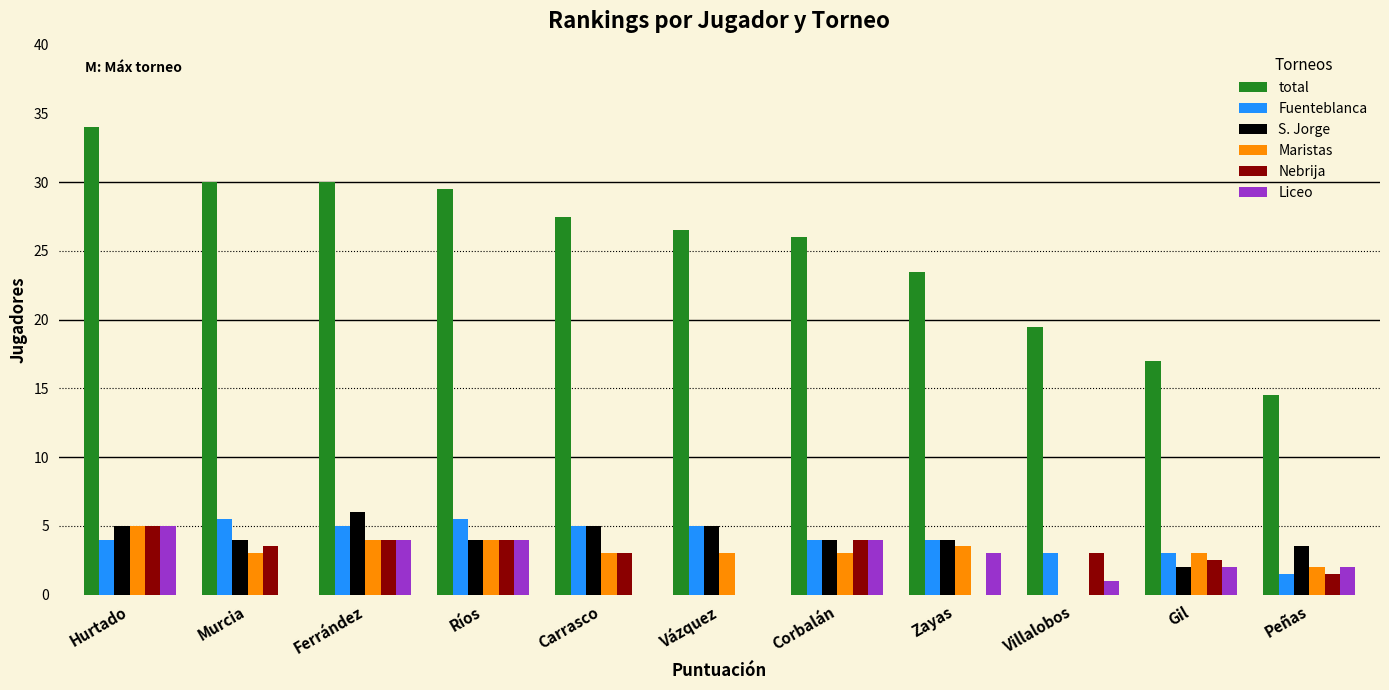

Which series has the largest total across all categories?

total